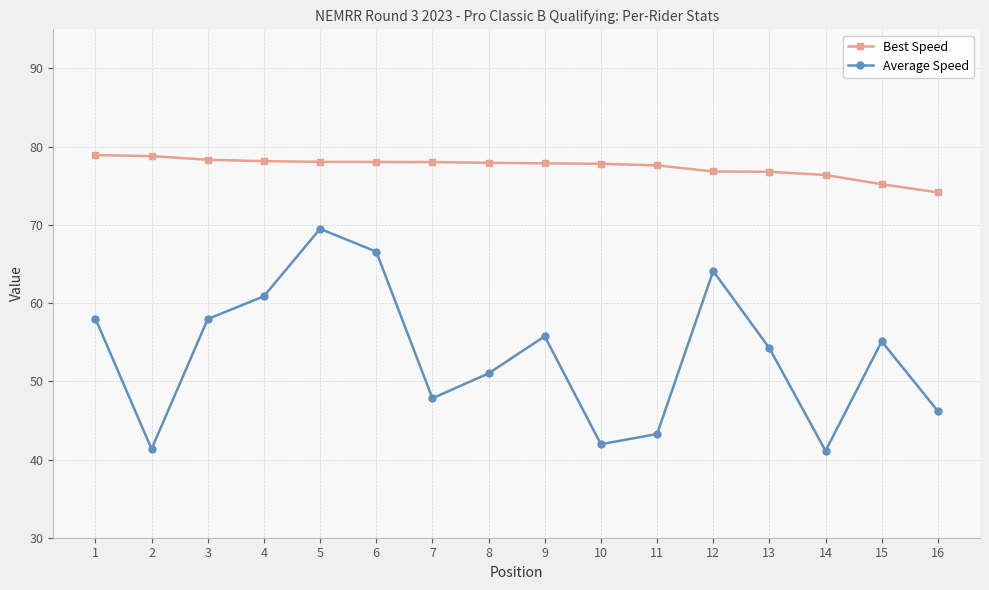

At how many categories does at least one series exceed 45?

16